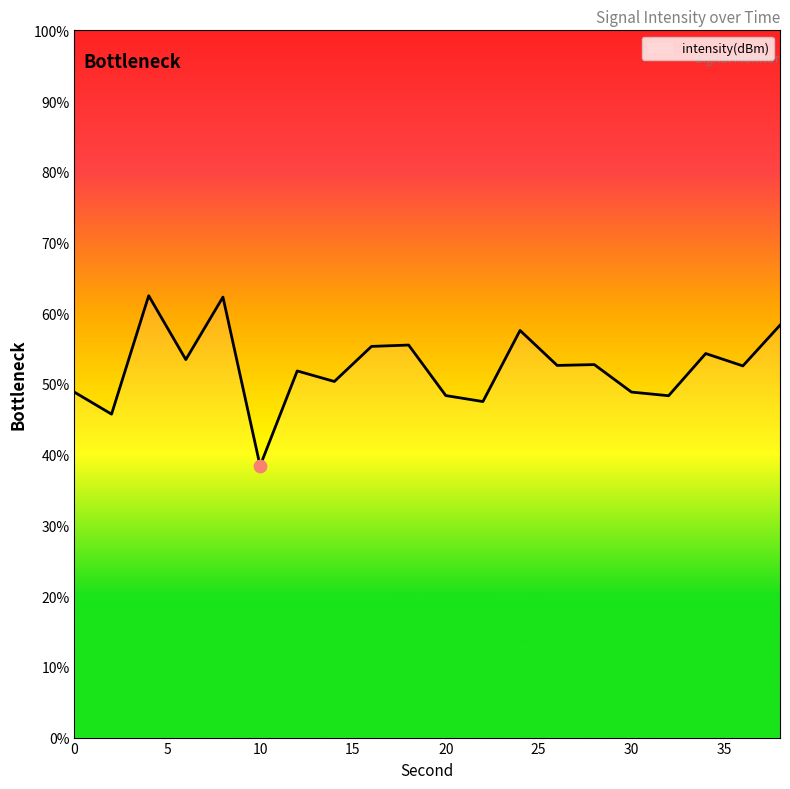

What is the minimum value shown in the chart?

38.4